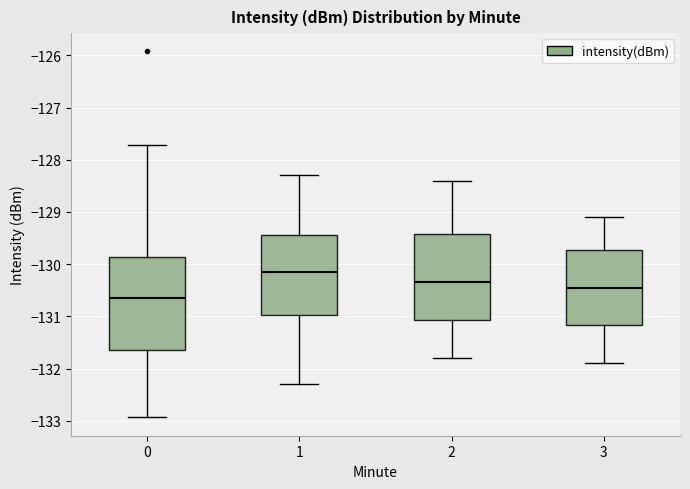

Where does the lower whisker of the box at x = 1 end on the y-axis? The values are not printed on the chart, so give them approximately, as read against the axis.

-132.3